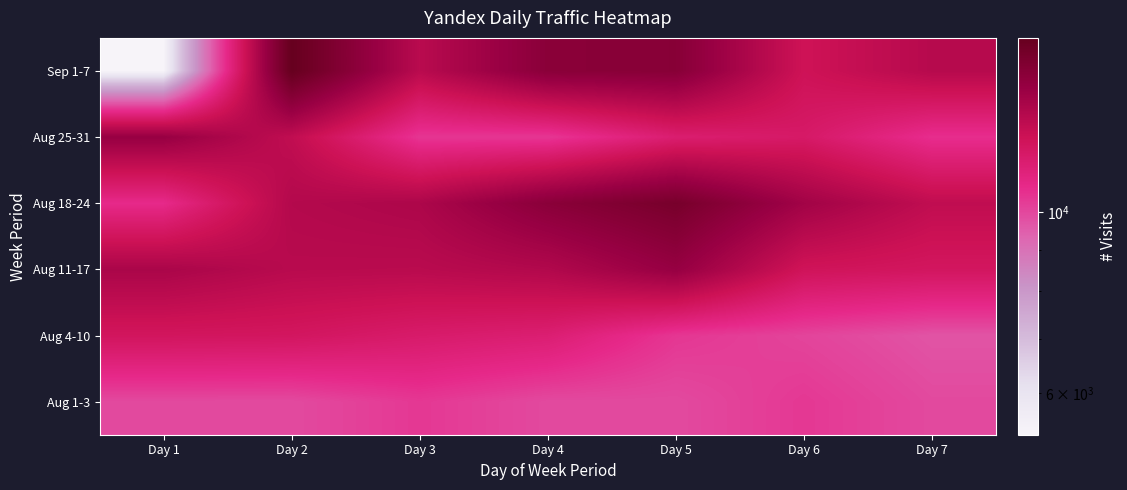

Count the number of categories in the chart.

7